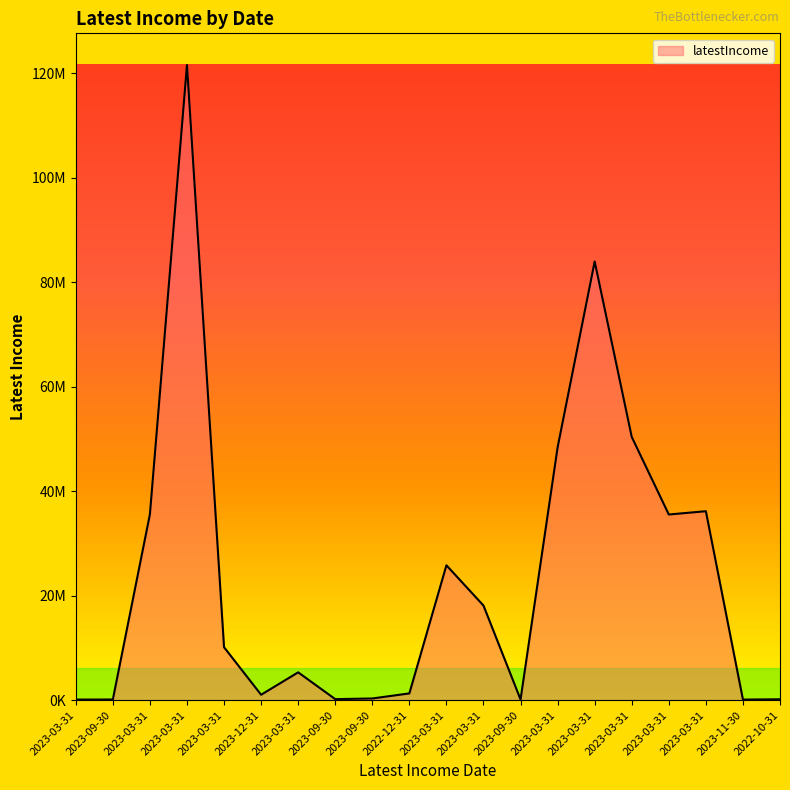

Approximately how many times larger is the value at 2023-03-31 compared to 2023-03-31?

2.4